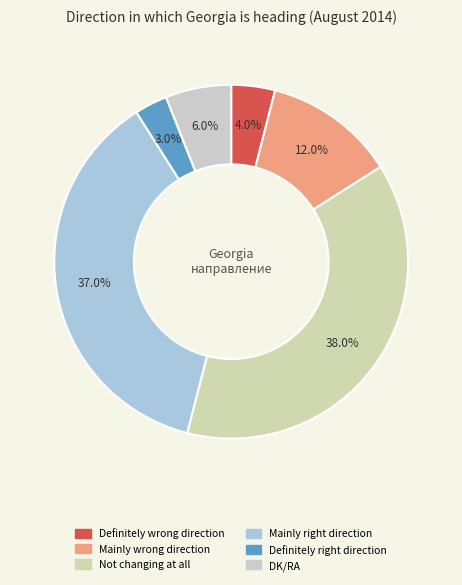

Which category has the smallest portion of the pie?

Definitely right direction